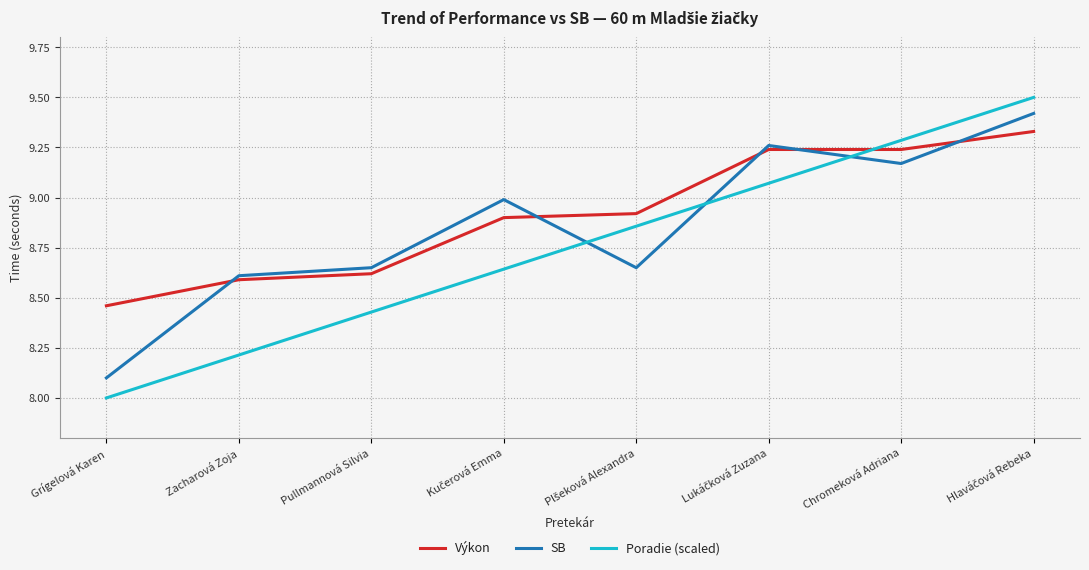

The value of Poradie (scaled) at Grígelová Karen is 8.0. True or false?

True